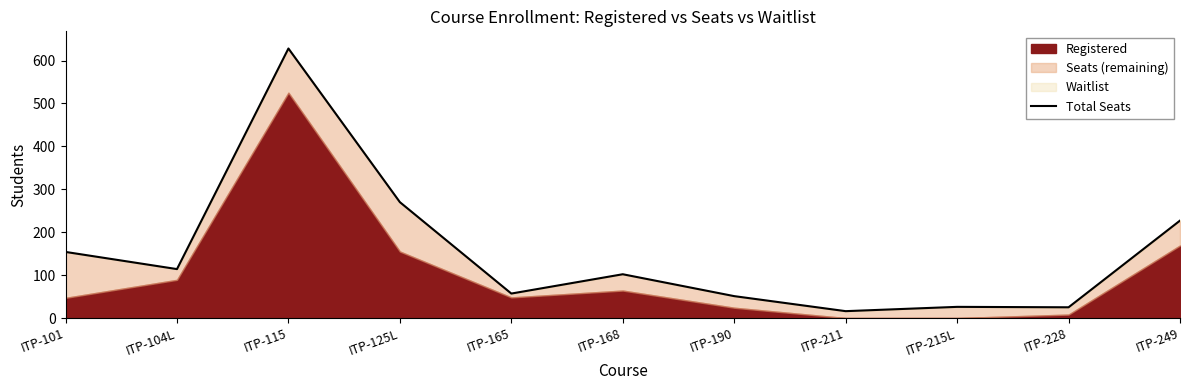

List the labels in order of value, largest first.

ITP-115, ITP-125L, ITP-249, ITP-101, ITP-104L, ITP-168, ITP-165, ITP-190, ITP-215L, ITP-228, ITP-211